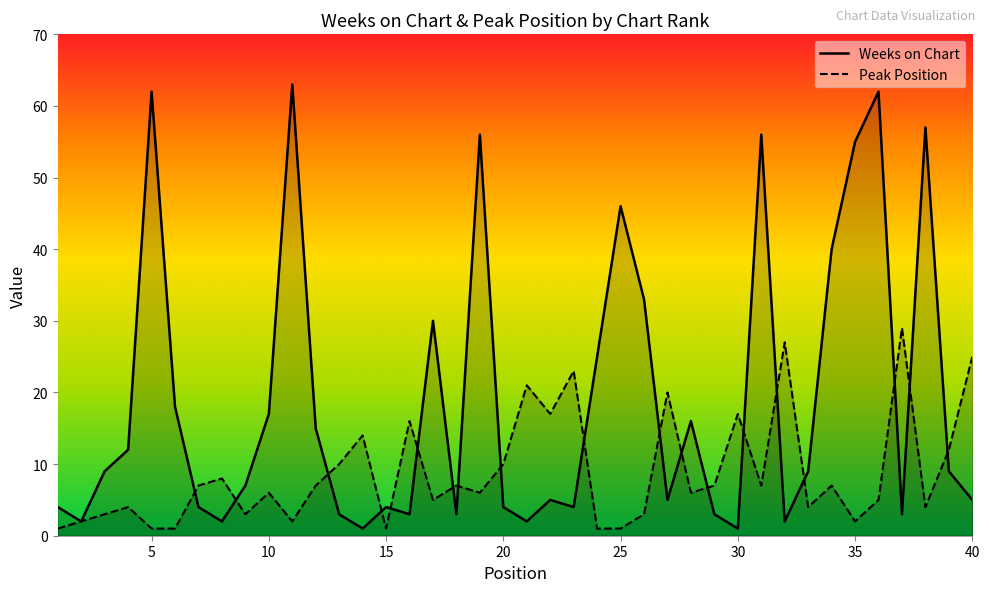

Between 18 and 30, which series saw the biggest shift?

Peak Position